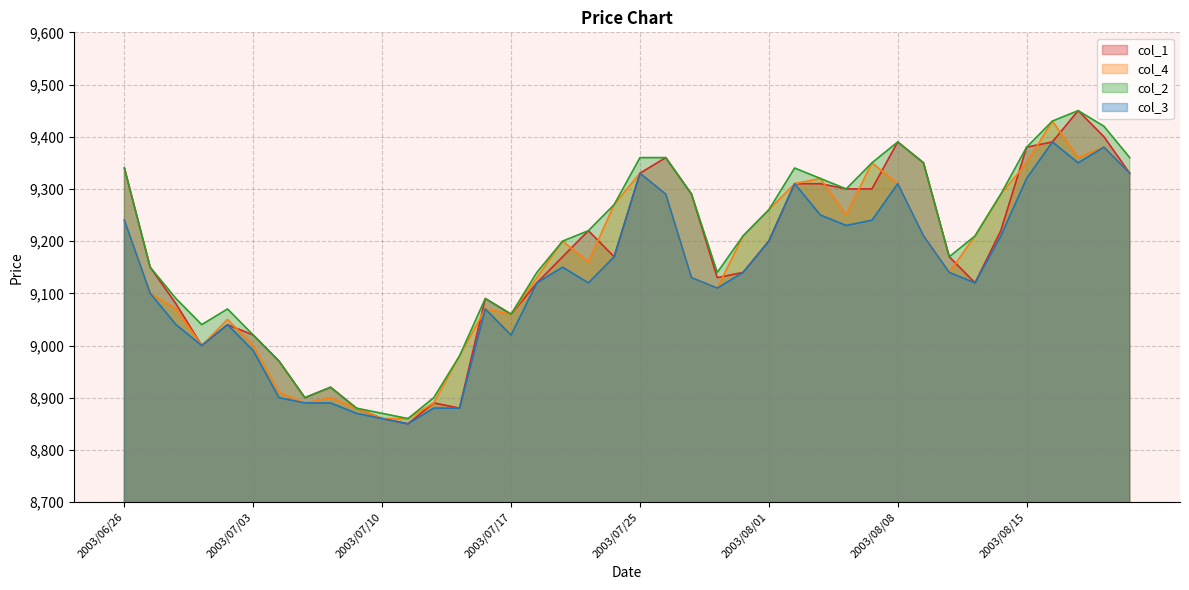

At which label is col_3 closest to 9120?

2003/07/18